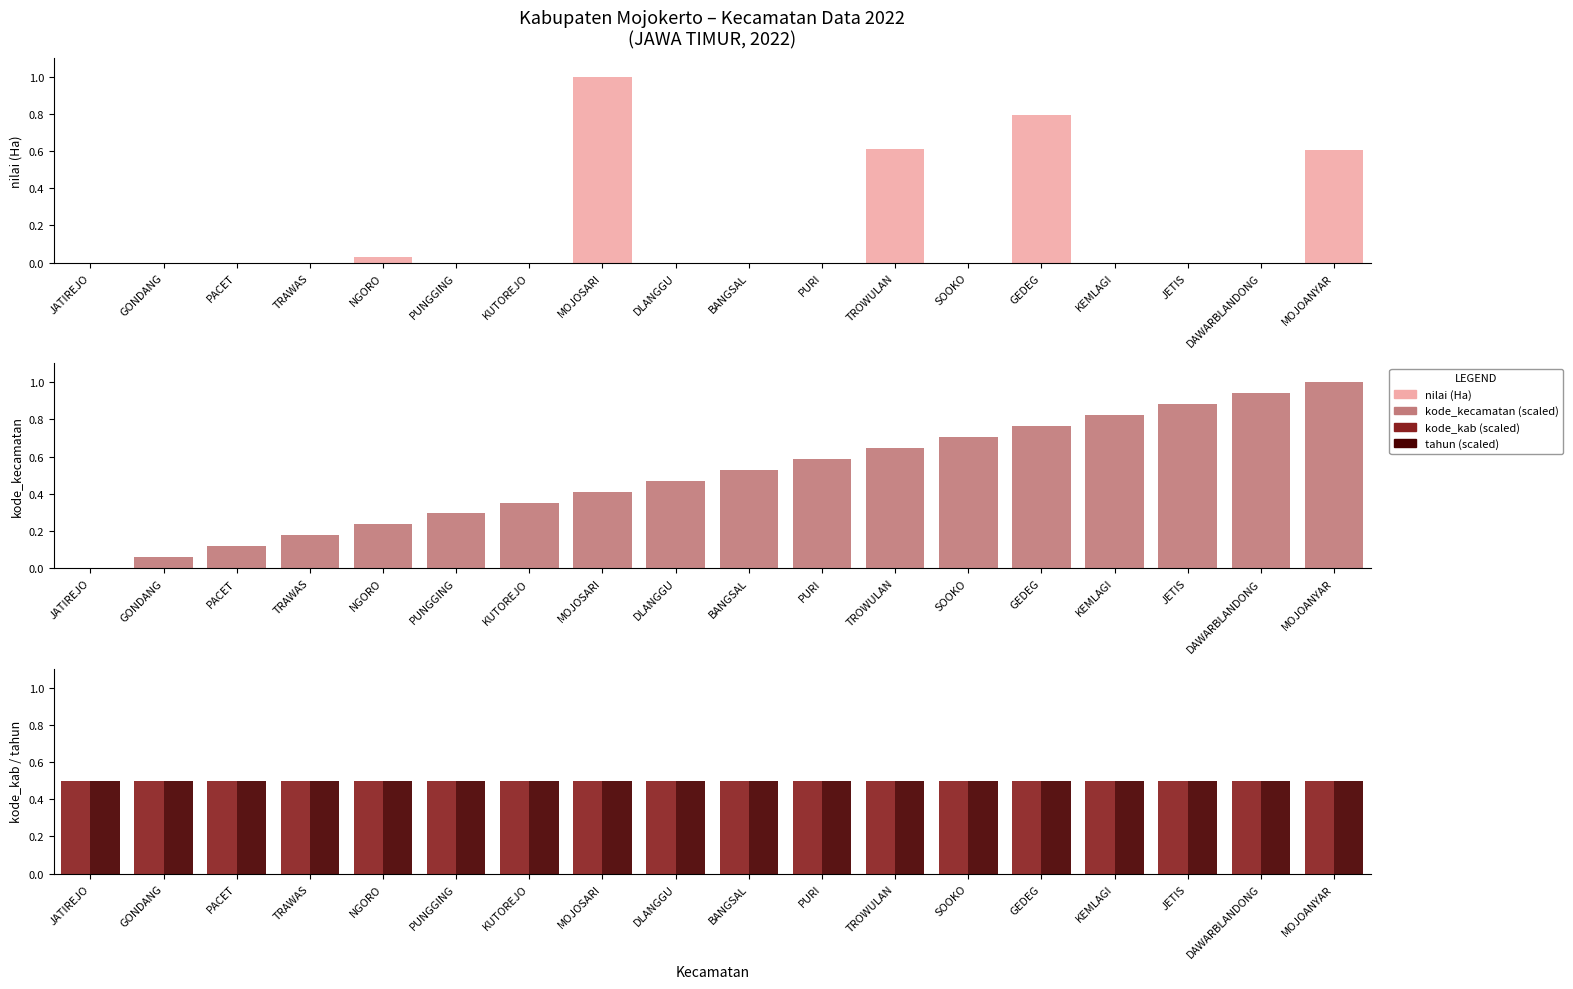

Which series has the largest total across all categories?

kode_kecamatan (scaled)